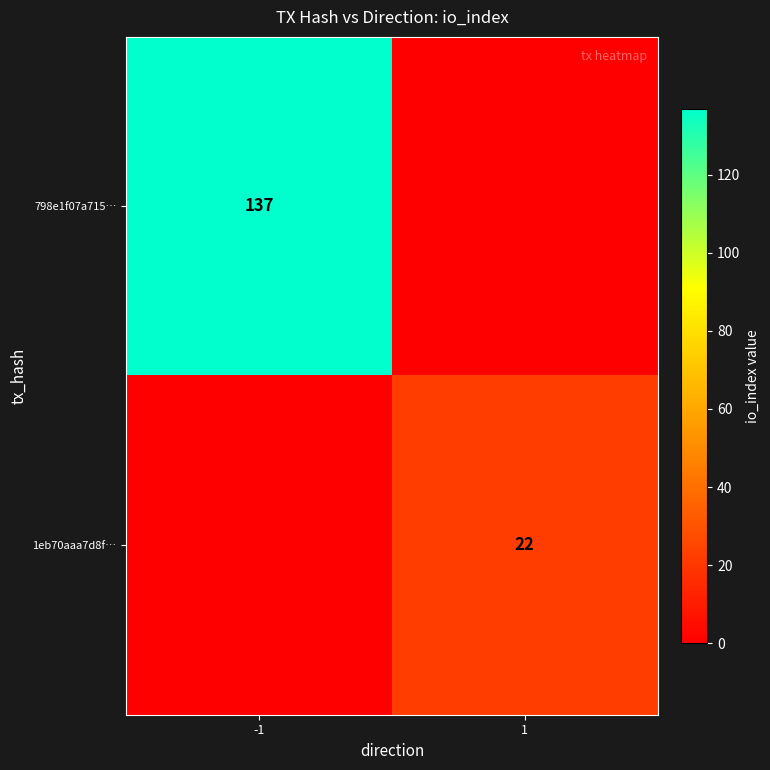

The 798e1f07a715… series shows 55 at -1. True or false?

False